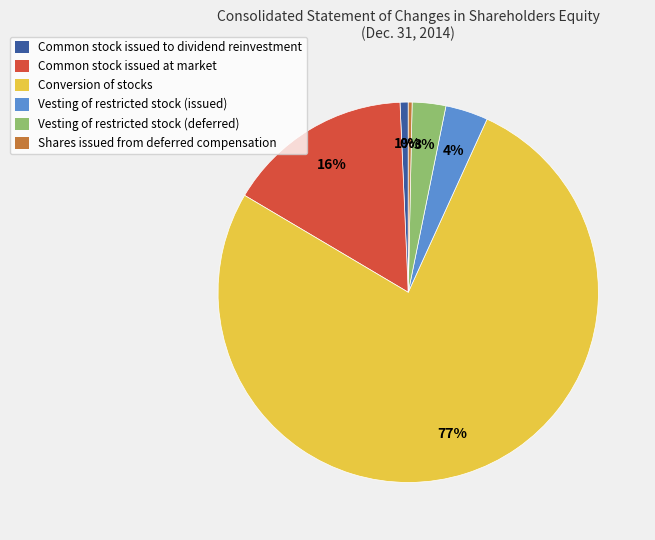

What percentage is the Common stock issued to dividend reinvestment slice, to the nearest percent?

1%